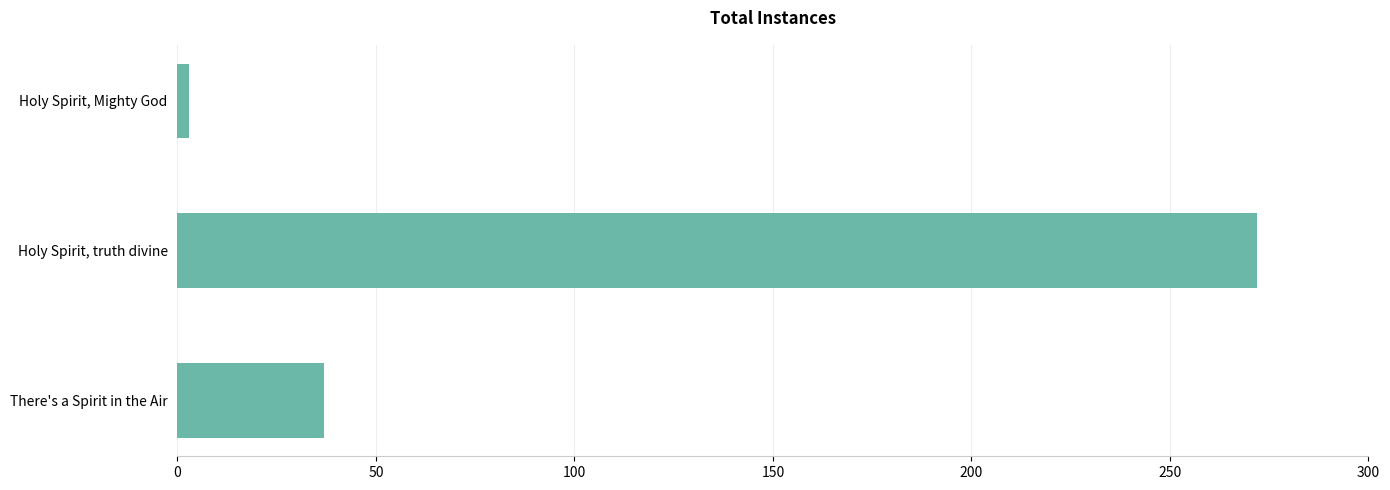

What is the smallest value displayed?

3